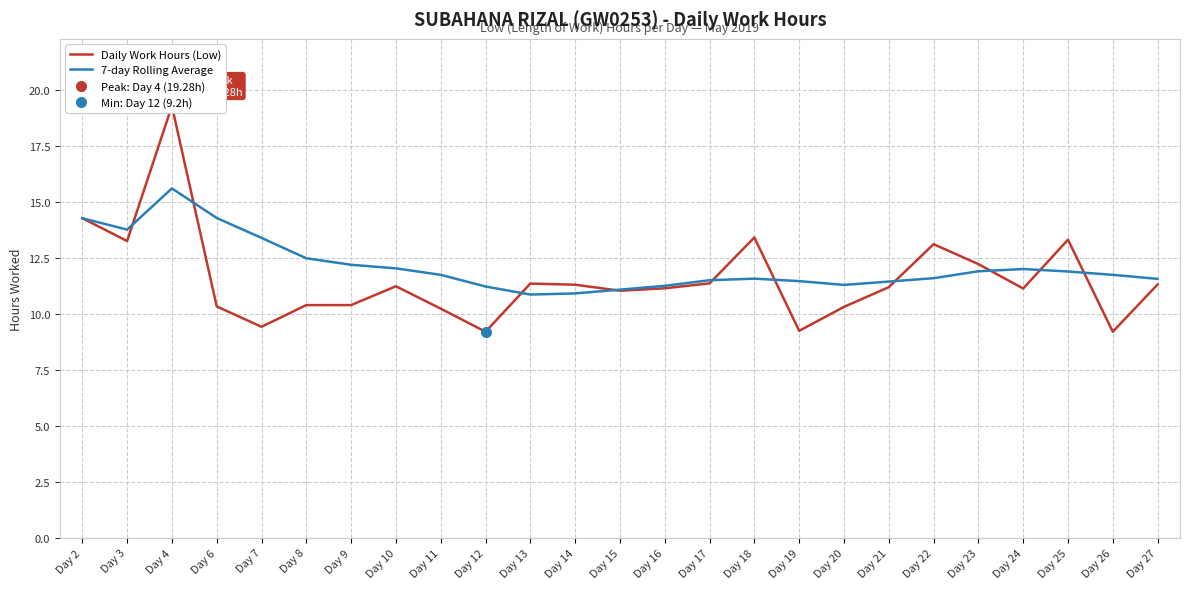

What are all the series names shown in the legend?

Daily Work Hours (Low), 7-day Rolling Average